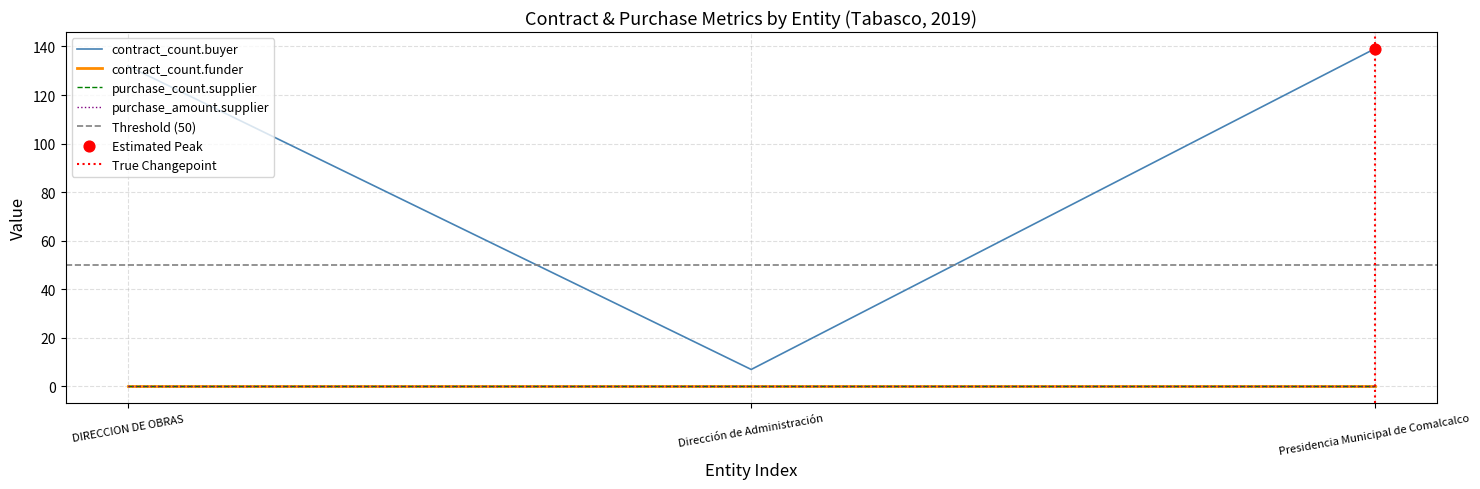

At how many categories does at least one series exceed 51?

2